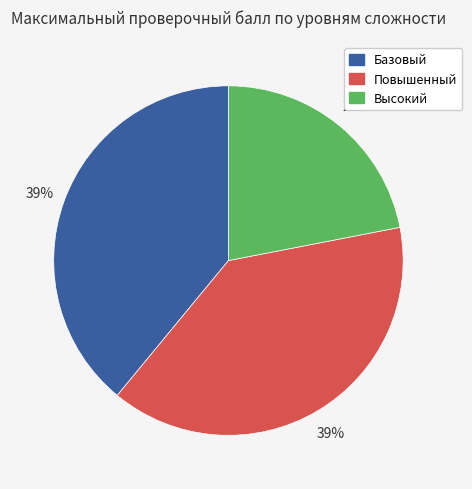

Is there a majority slice in this chart?

No